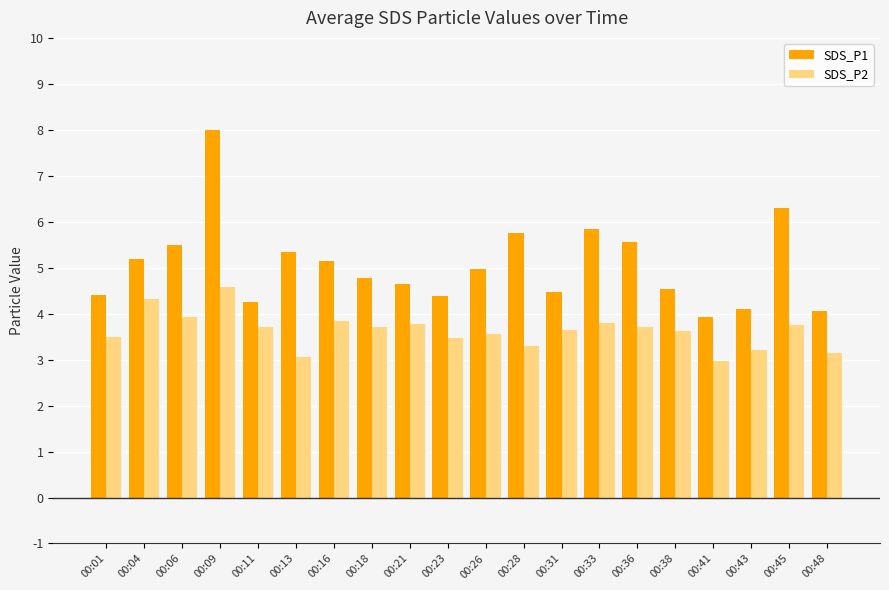

Is the value of SDS_P1 at 00:21 greater than the value of SDS_P2 at 00:43?

Yes